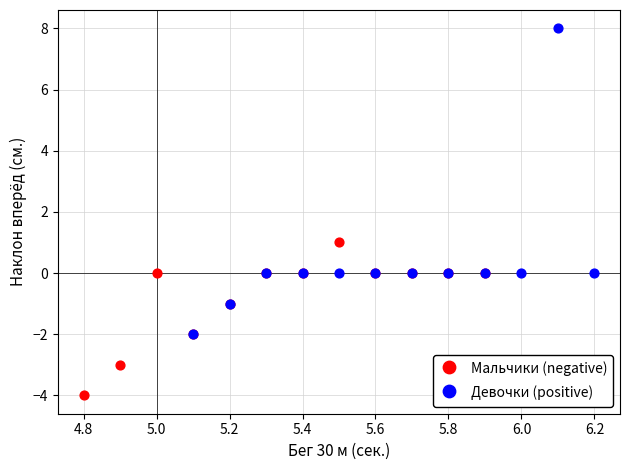

What are all the series names shown in the legend?

Мальчики (negative), Девочки (positive)